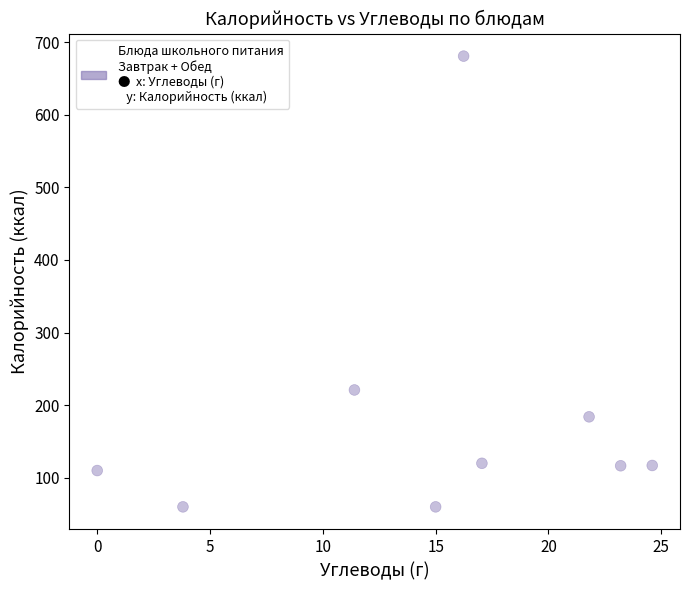

What is the average Y value?

185.5